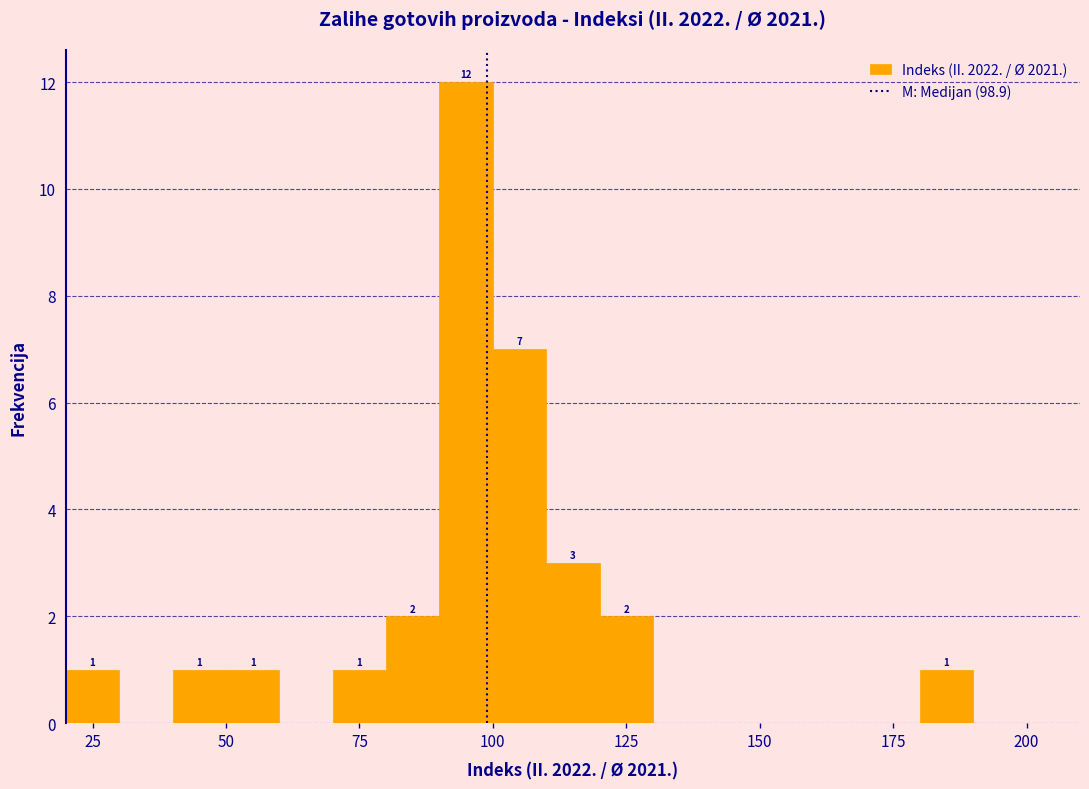

Around what value on the x-axis is the tallest bar? Give the approximate position of its centre, as read against the axis.

95